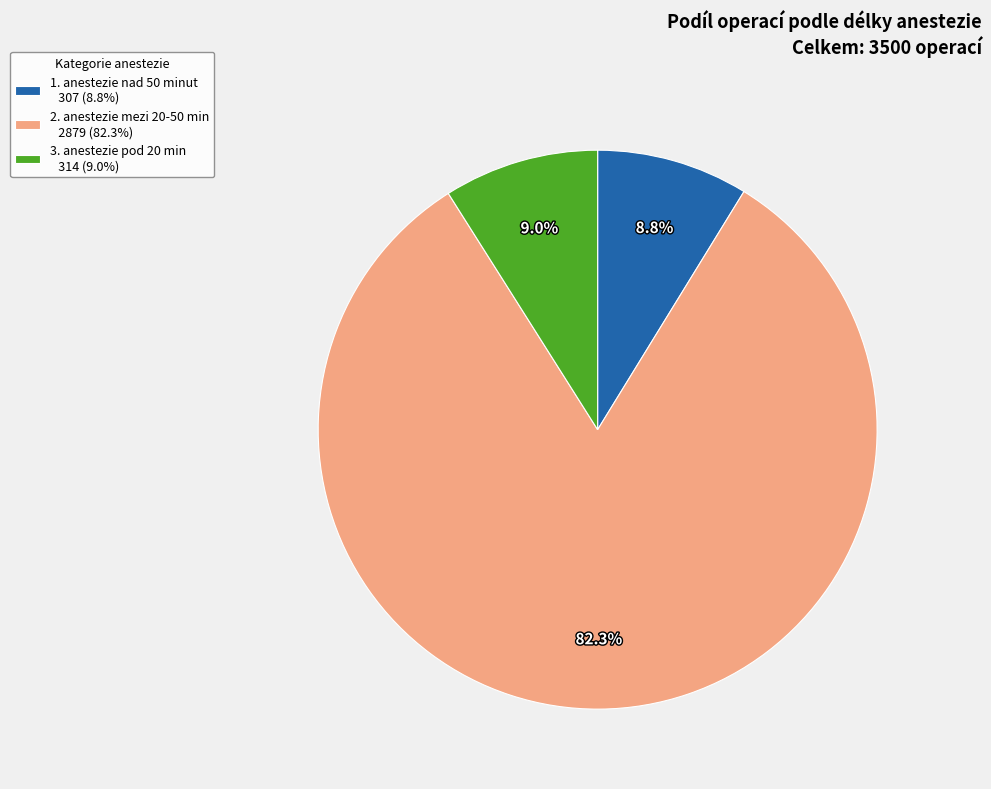

Which has a higher value, 3. anestezie pod 20 min 314 (9.0%) or 2. anestezie mezi 20-50 min 2879 (82.3%)?

2. anestezie mezi 20-50 min 2879 (82.3%)